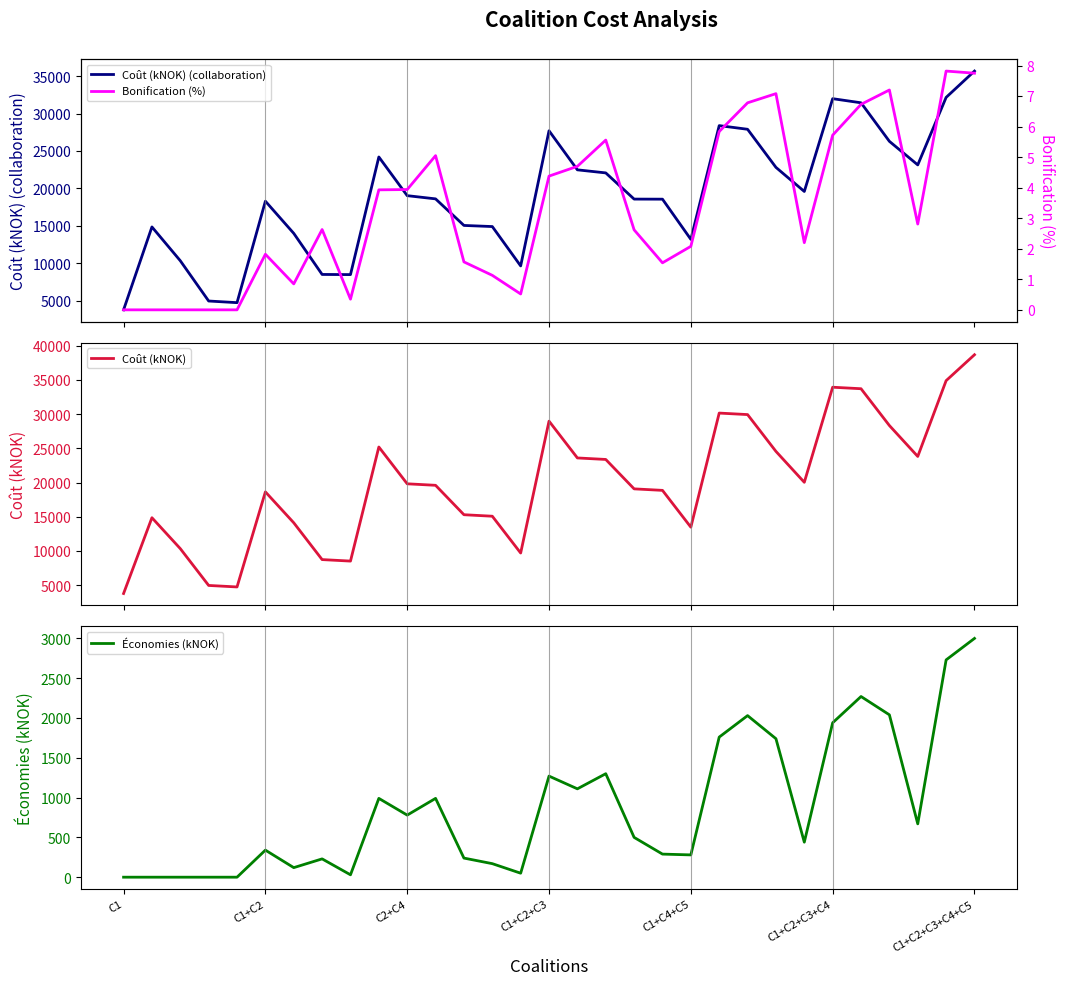

Is the value of Coût (kNOK) (collaboration) at 23 greater than the value of Bonification (%) at 11?

Yes